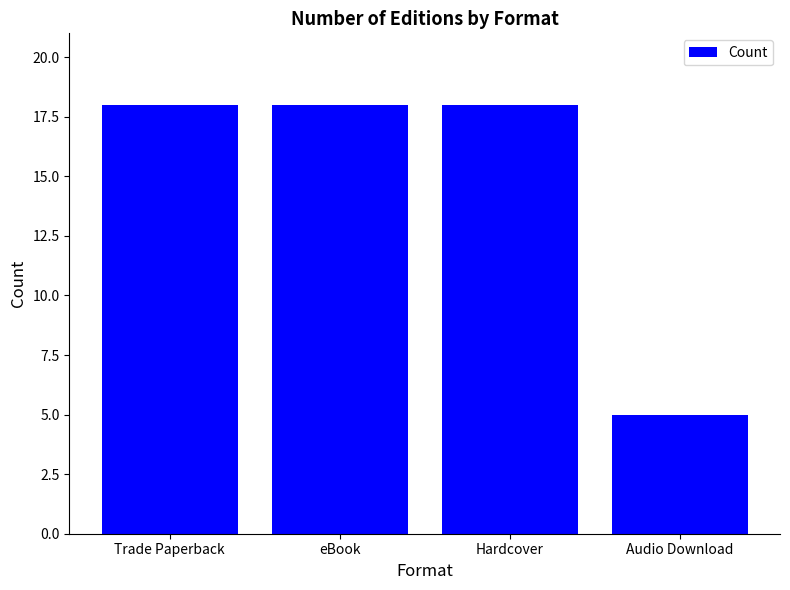

Reading right to left, what are all the values shown in this chart?

5	18	18	18